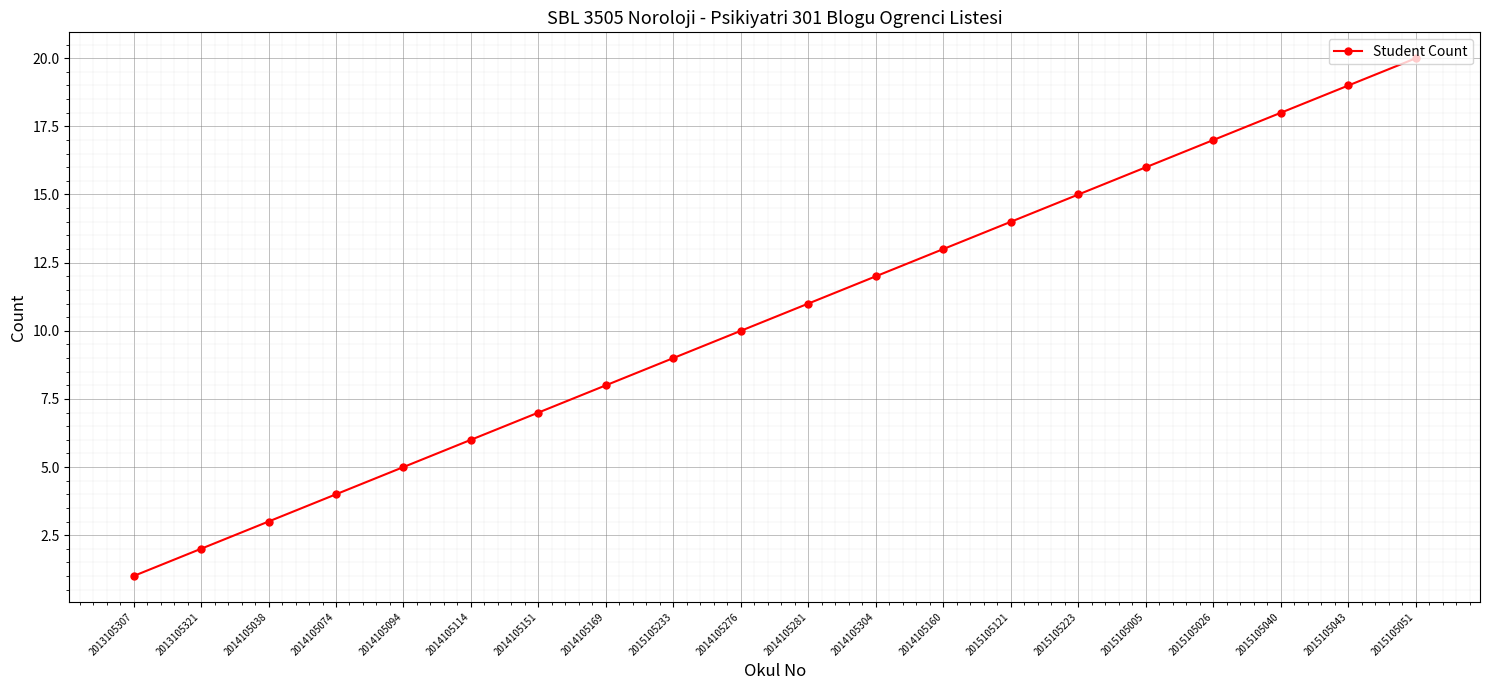

List the labels in order of value, smallest first.

2013105307, 2013105321, 2014105038, 2014105074, 2014105094, 2014105114, 2014105151, 2014105169, 2015105233, 2014105276, 2014105281, 2014105304, 2014105160, 2015105121, 2015105223, 2015105005, 2015105026, 2015105040, 2015105043, 2015105051